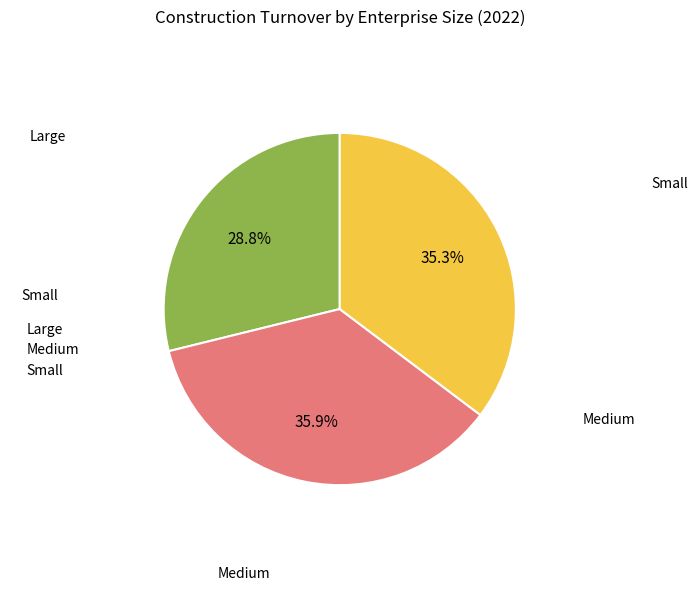

To the nearest percent, what is the combined percentage of Medium and Small?

71%